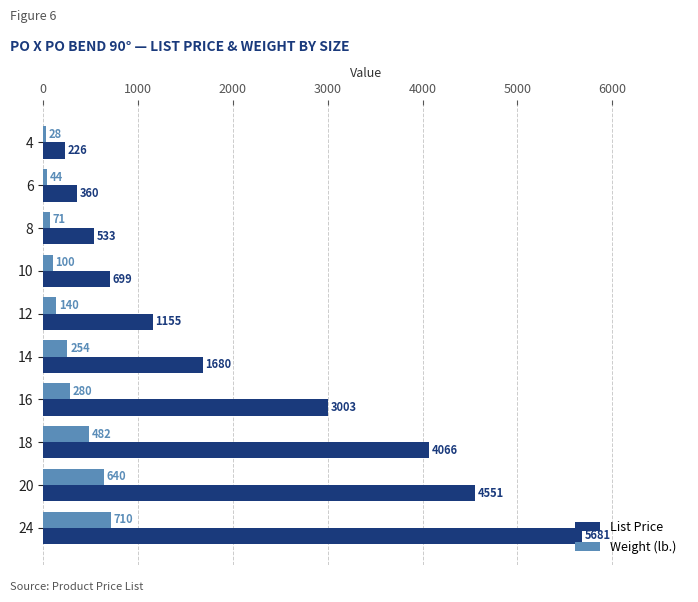

What is the difference between the second highest and second lowest values in the List Price series?

4191